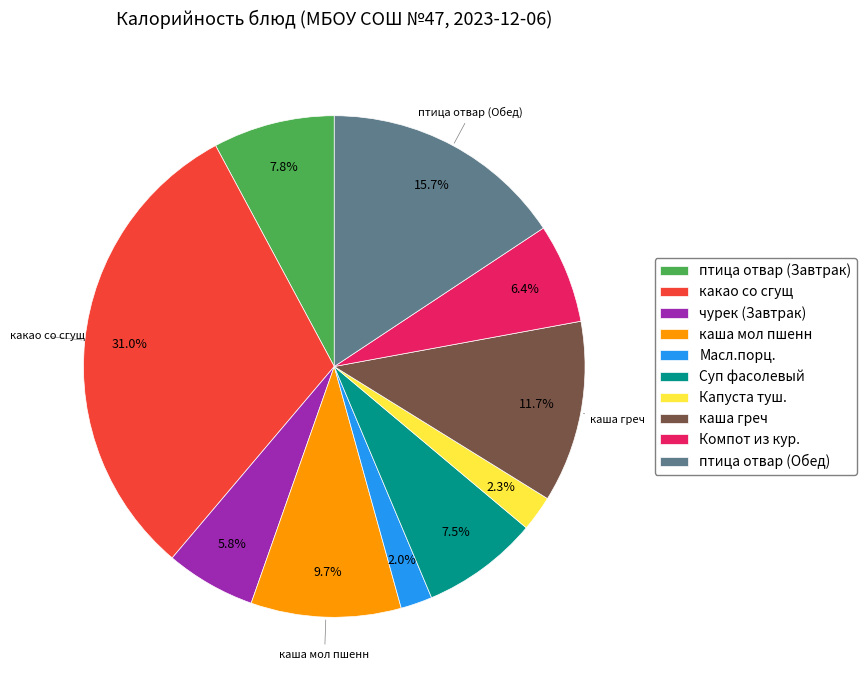

Is it true that Компот из кур. is 6% of the pie?

True